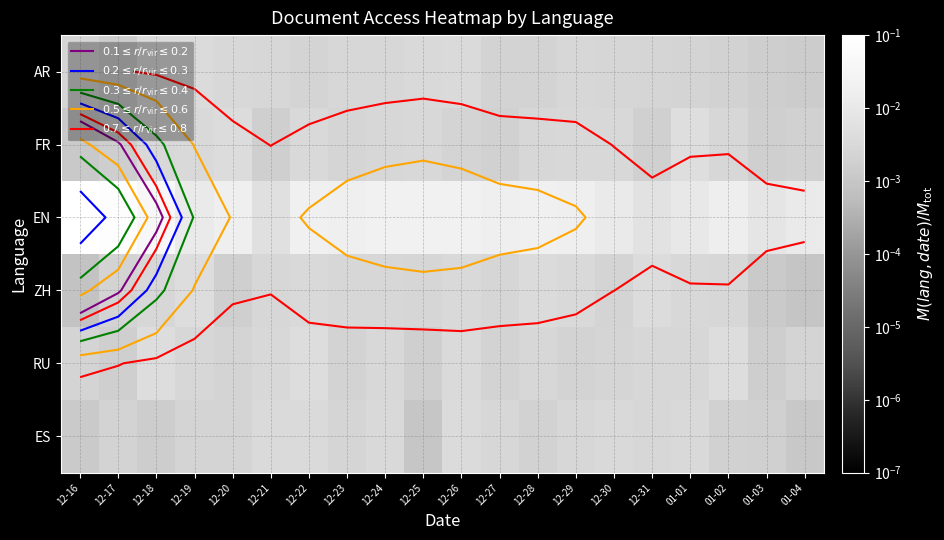

At 12-27, list the series in order from largest to smallest.

EN, ES, ZH, AR, RU, FR